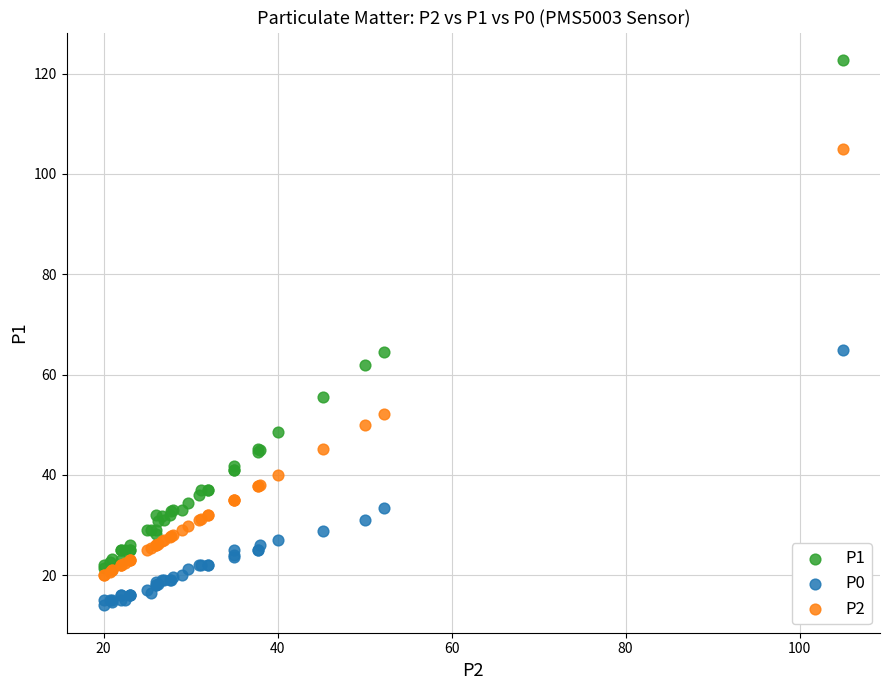

Which series has the widest spread of Y values?

P1